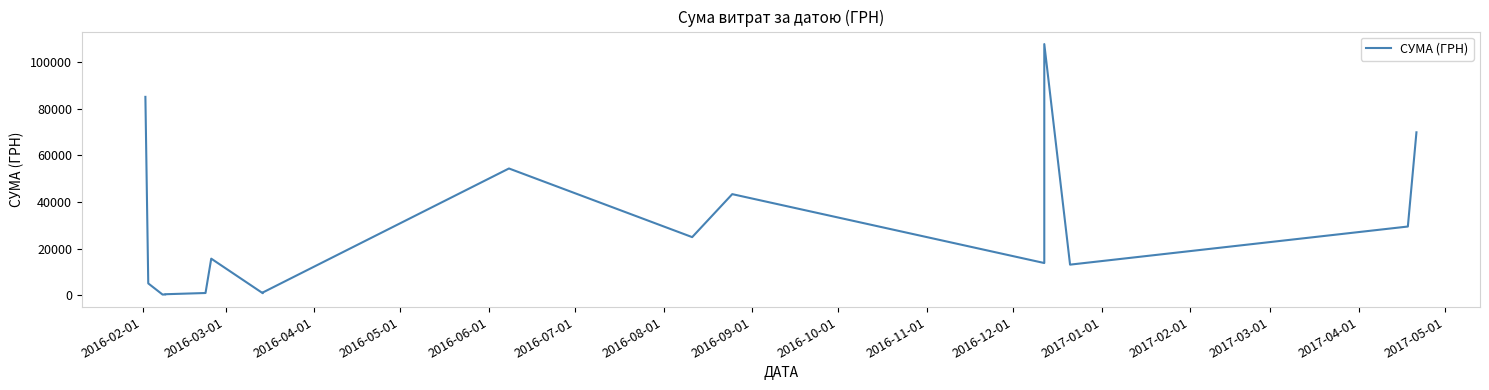

How many points are higher than both their immediate neighbors (excluding endpoints)?

4